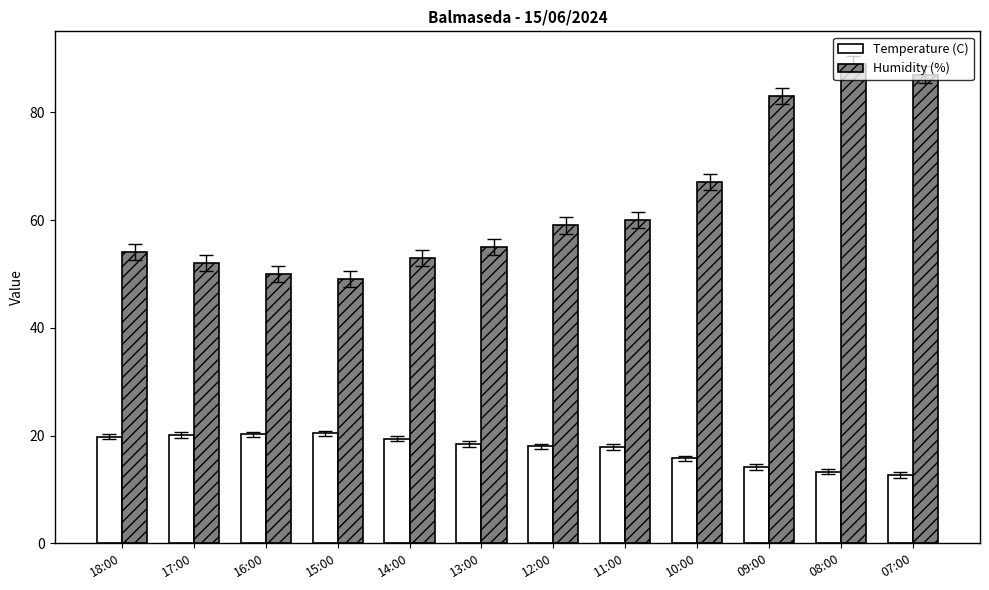

The Humidity (%) series shows 87.5 at 15:00. True or false?

False